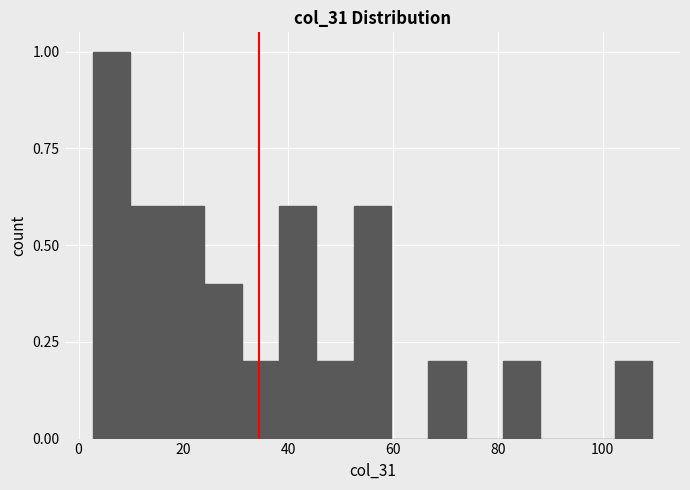

Around what value on the x-axis is the tallest bar? Give the approximate position of its centre, as read against the axis.

6